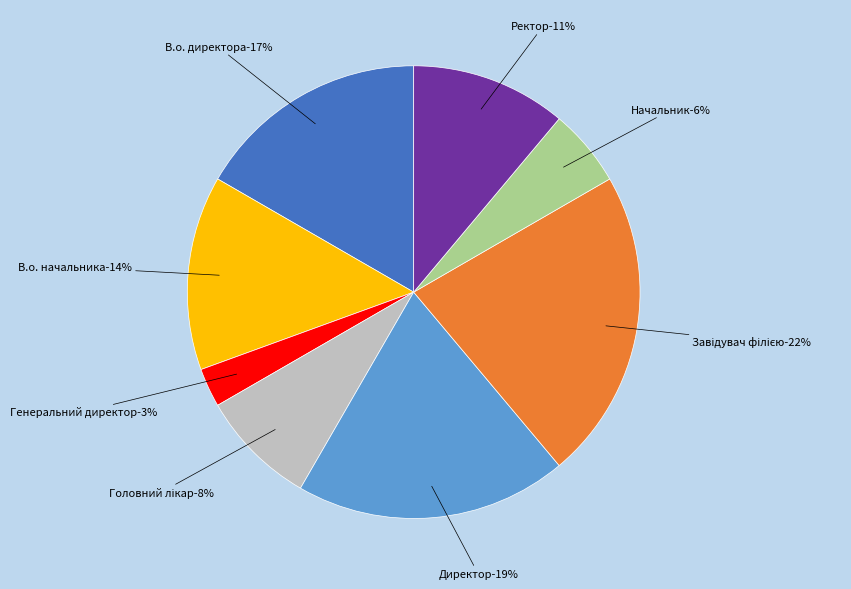

Which has a higher value, Директор or Завідувач філією?

Завідувач філією